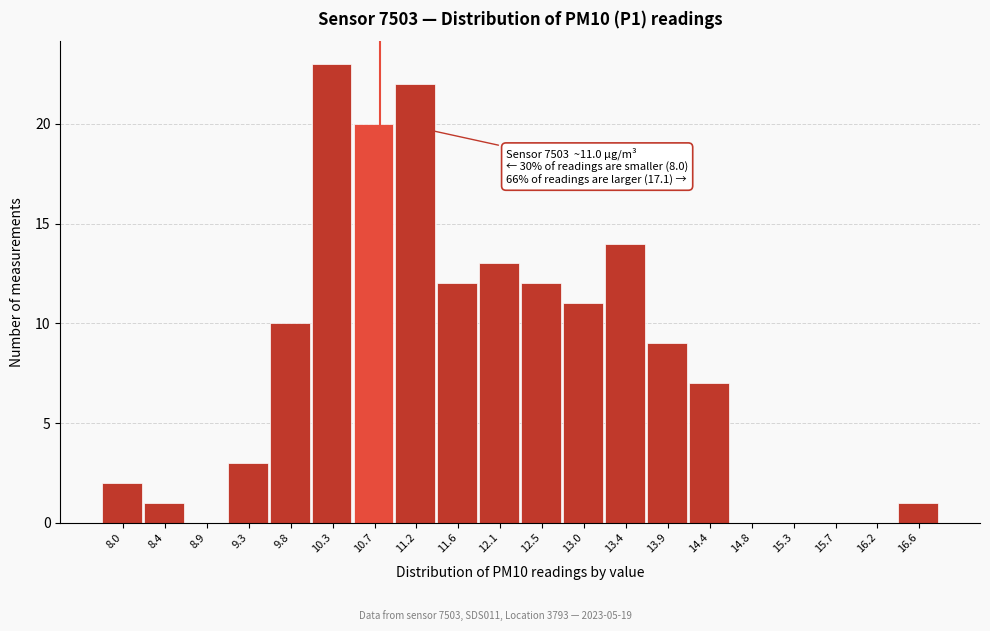

Reading left to right, what are all the values shown in this chart?

8.0=2	8.4=1	8.9=0	9.3=3	9.8=10	10.3=23	10.7=20	11.2=22	11.6=12	12.1=13	12.5=12	13.0=11	13.4=14	13.9=9	14.4=7	14.8=0	15.3=0	15.7=0	16.2=0	16.6=1